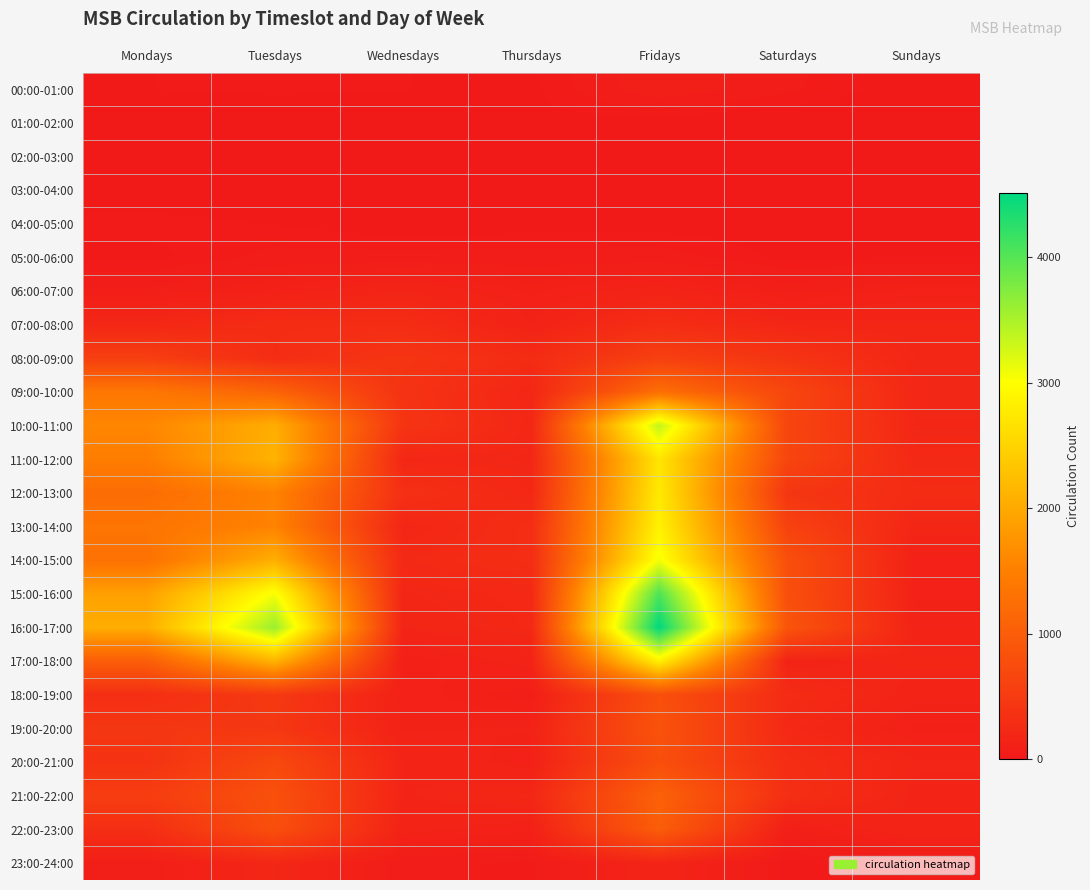

At how many categories does at least one series exceed 4500?

1